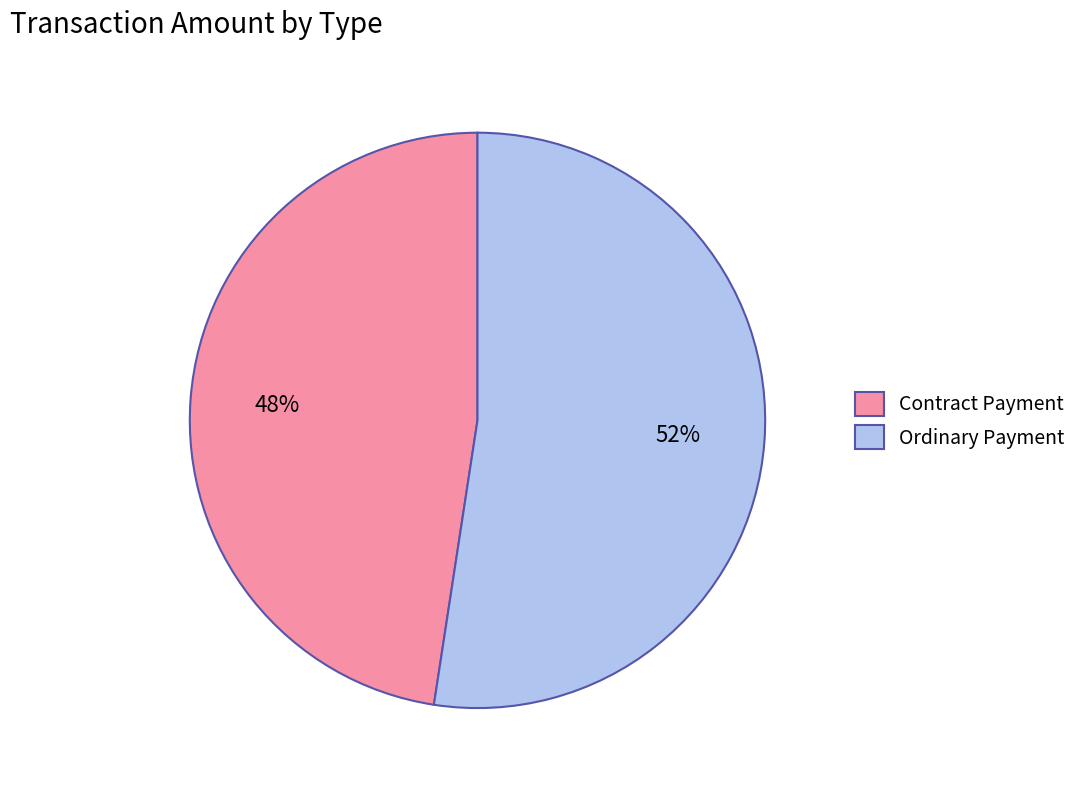

Is it true that Contract Payment is 39% of the pie?

False